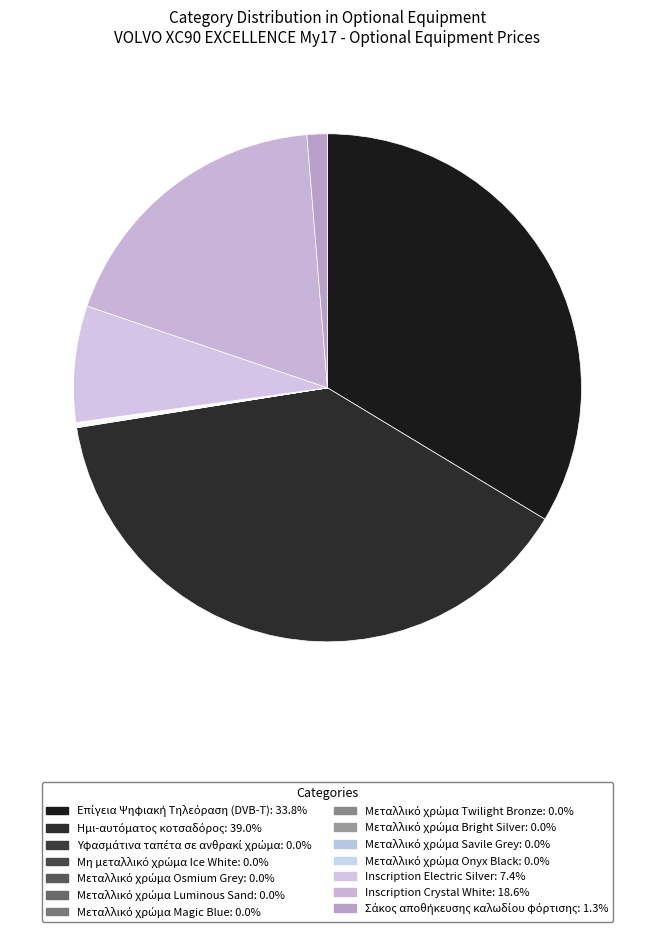

Is there a majority slice in this chart?

No